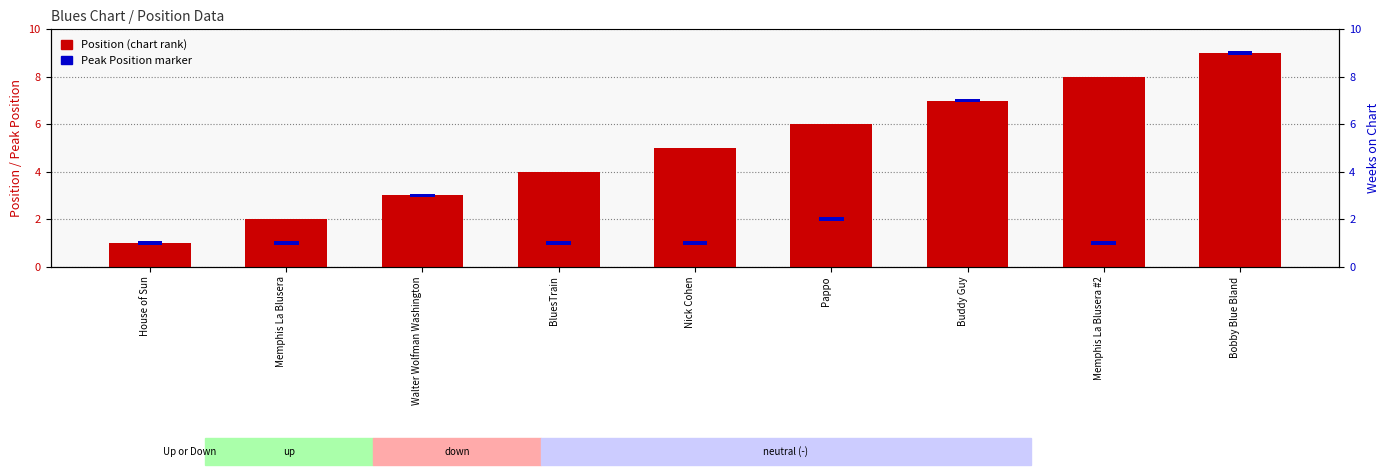

List the labels in order of value, smallest first.

House of Sun, Memphis La Blusera, Walter Wolfman Washington, BluesTrain, Nick Cohen, Pappo, Buddy Guy, Memphis La Blusera #2, Bobby Blue Bland